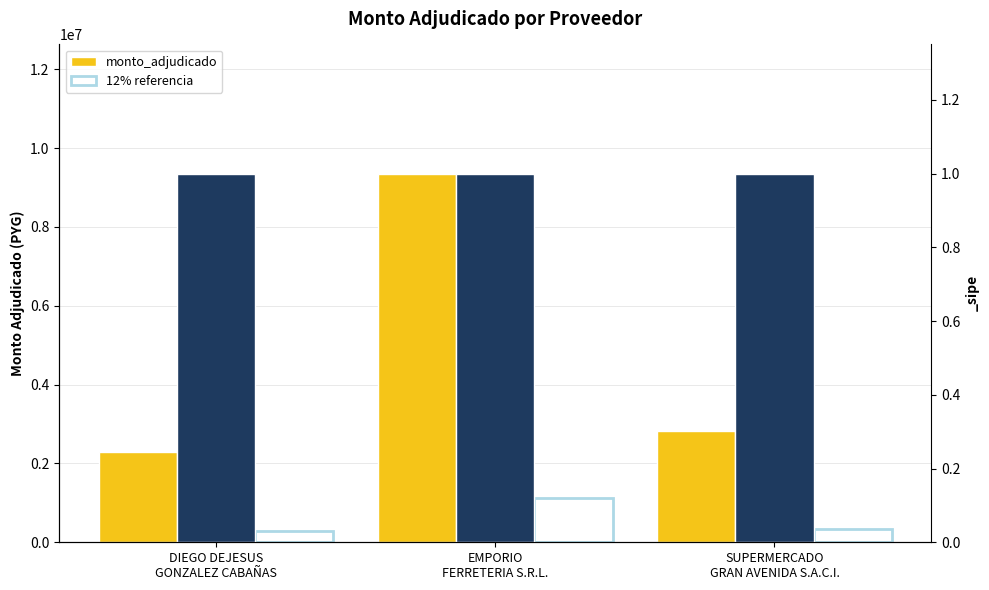

What is the approximate value of monto_adjudicado at DIEGO DEJESUS
GONZALEZ CABAÑAS, to the nearest 50?

2300000